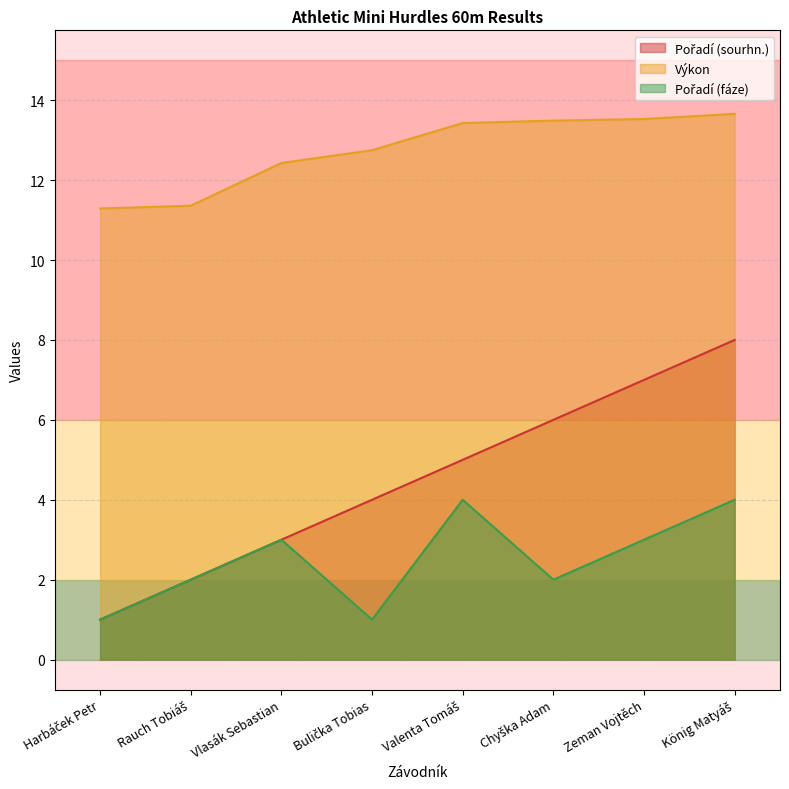

At which label is Pořadí (fáze) closest to 2?

Rauch Tobiáš